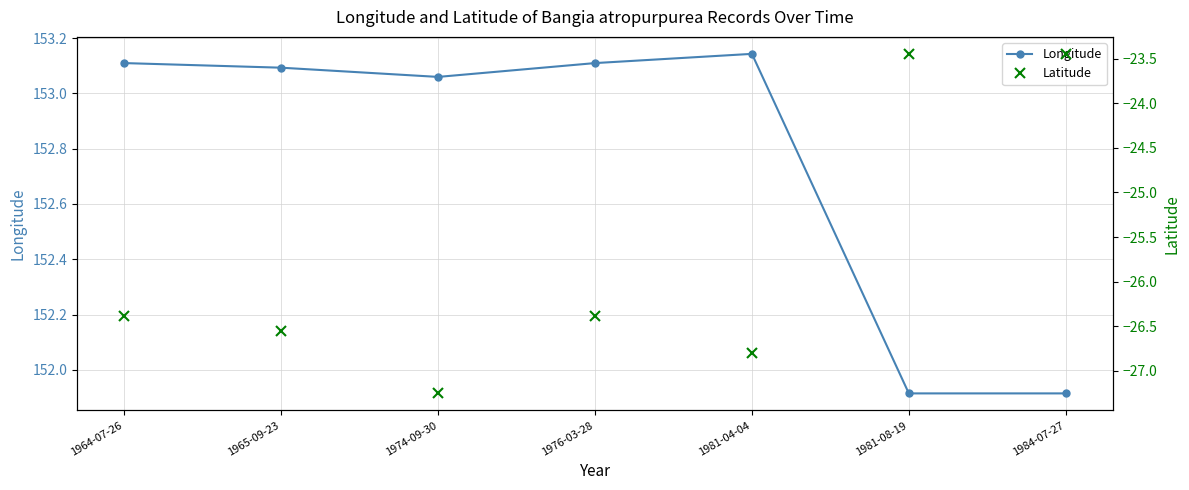

What is the value of the Longitude point at the 4th from the left?

153.1